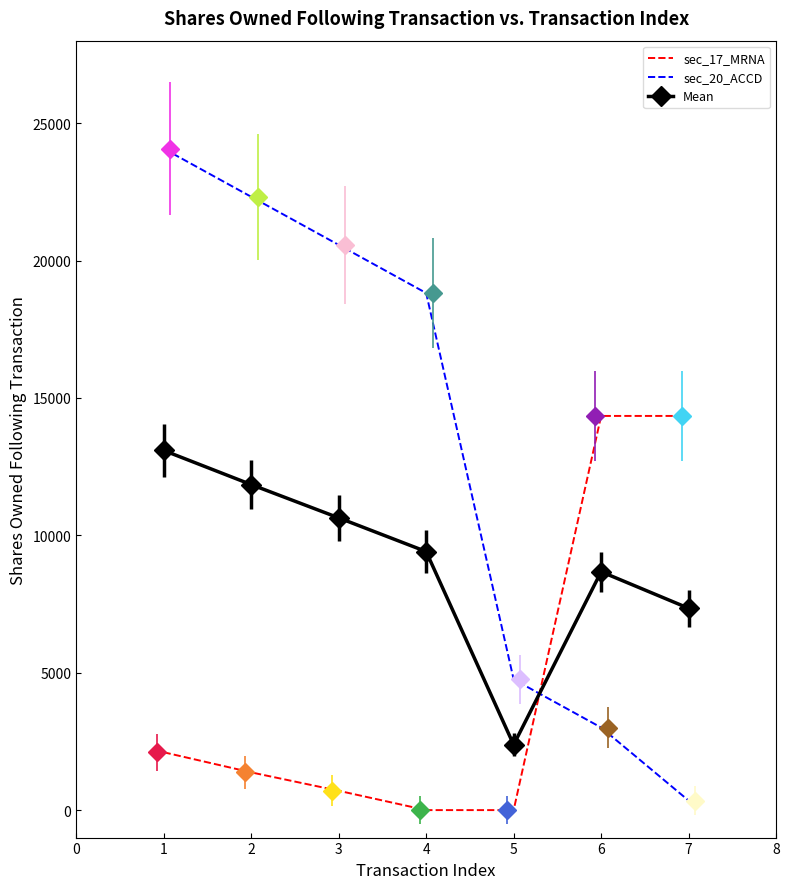

What is the maximum value shown in the chart?

24071.0